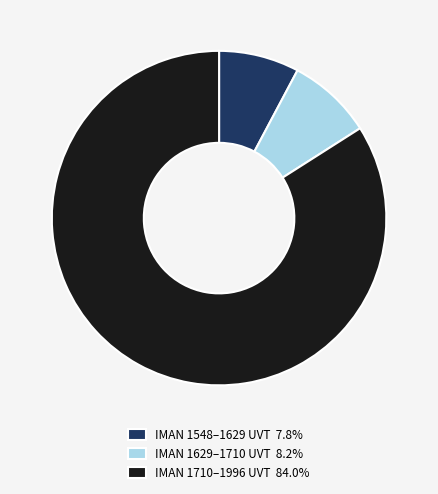

Approximately how many times larger is the value at IMAN 1710–1996 UVT 84.0% compared to IMAN 1548–1629 UVT 7.8%?

10.8